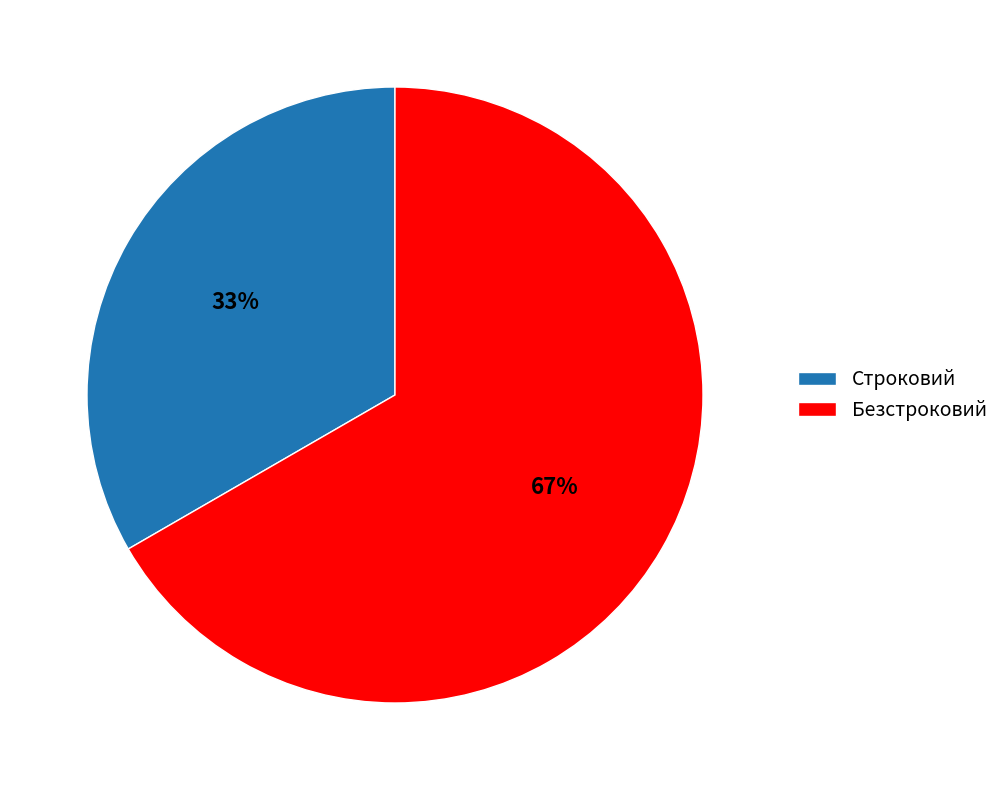

Does Строковий represent more than half of the total?

No